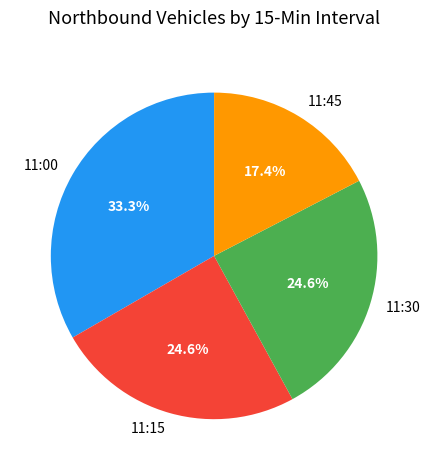

Which category has the smallest portion of the pie?

11:45